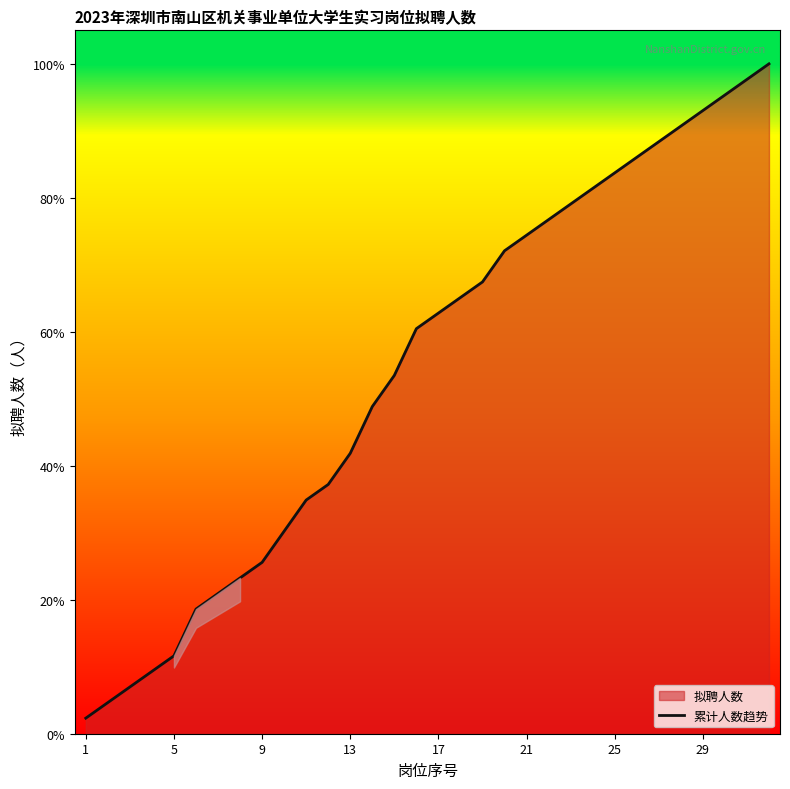

At which label is the value closest to 1?

9